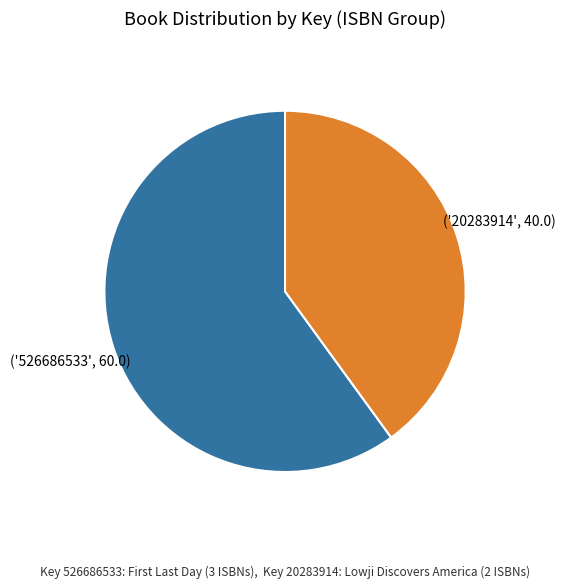

Is there a majority slice in this chart?

Yes